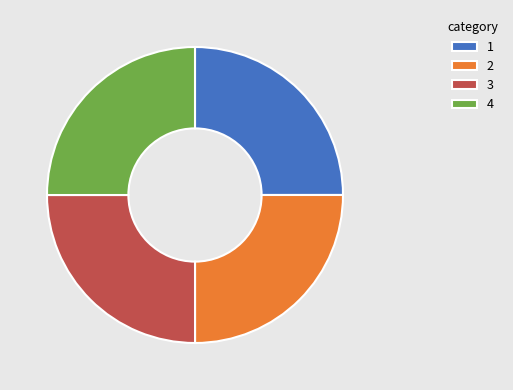

Is it true that 4 is 25% of the pie?

True